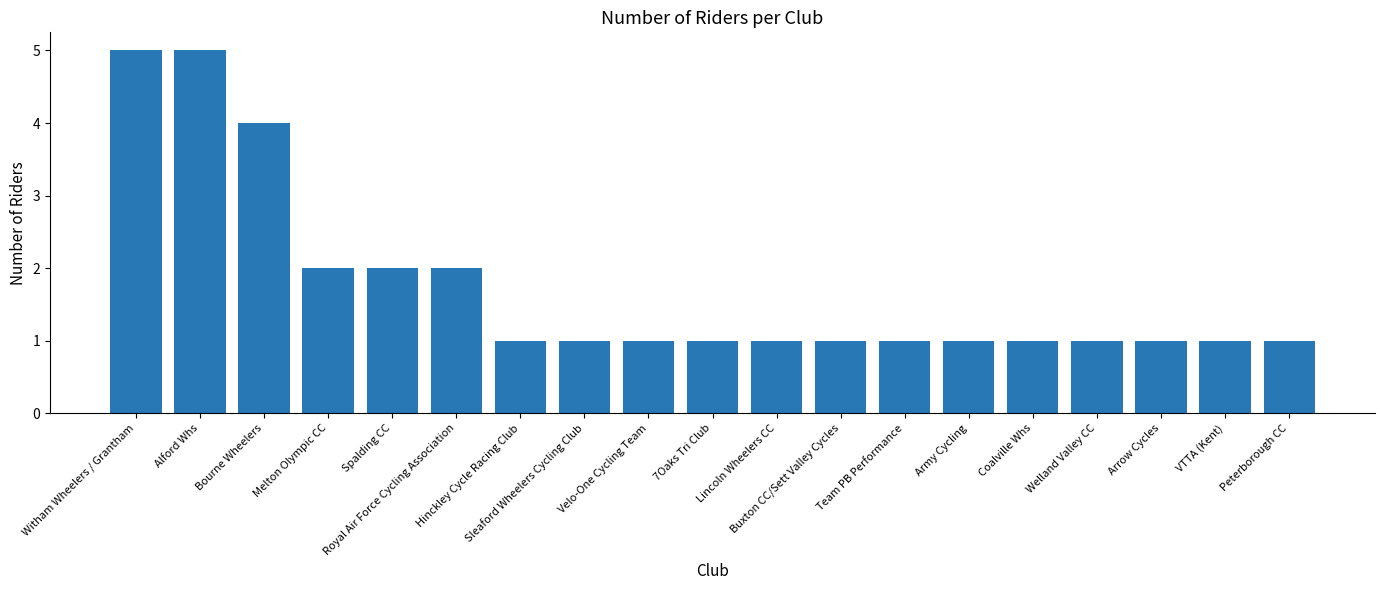

What is the greatest value displayed?

5